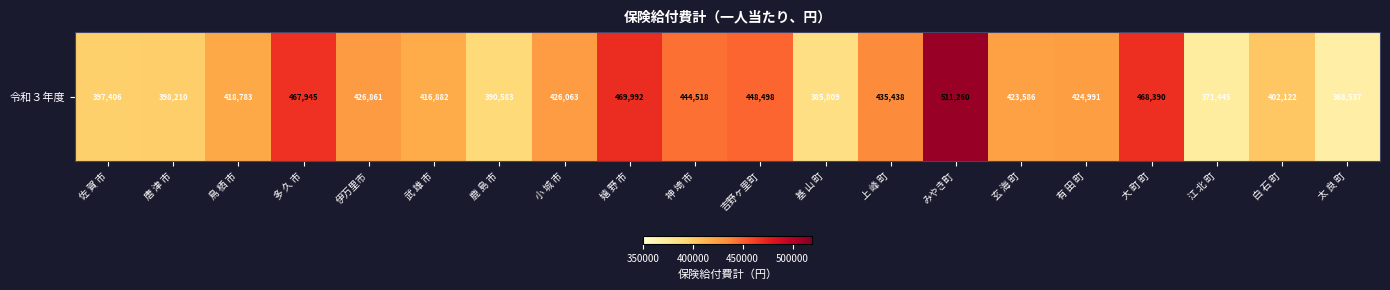

Rank the categories by value from highest to lowest.

みやき町, 嬉 野 市, 大 町 町, 多 久 市, 吉野ヶ里町, 神 埼 市, 上 峰 町, 伊万里市, 小 城 市, 有 田 町, 玄 海 町, 鳥 栖 市, 武 雄 市, 白 石 町, 唐 津 市, 佐 賀 市, 鹿 島 市, 基 山 町, 江 北 町, 太 良 町